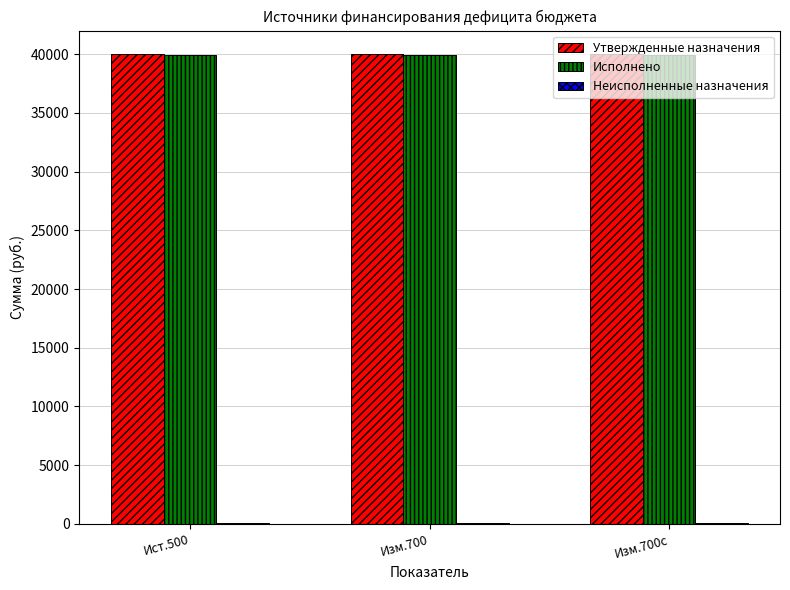

What is the highest value of the Утвержденные назначения series?

40006.0